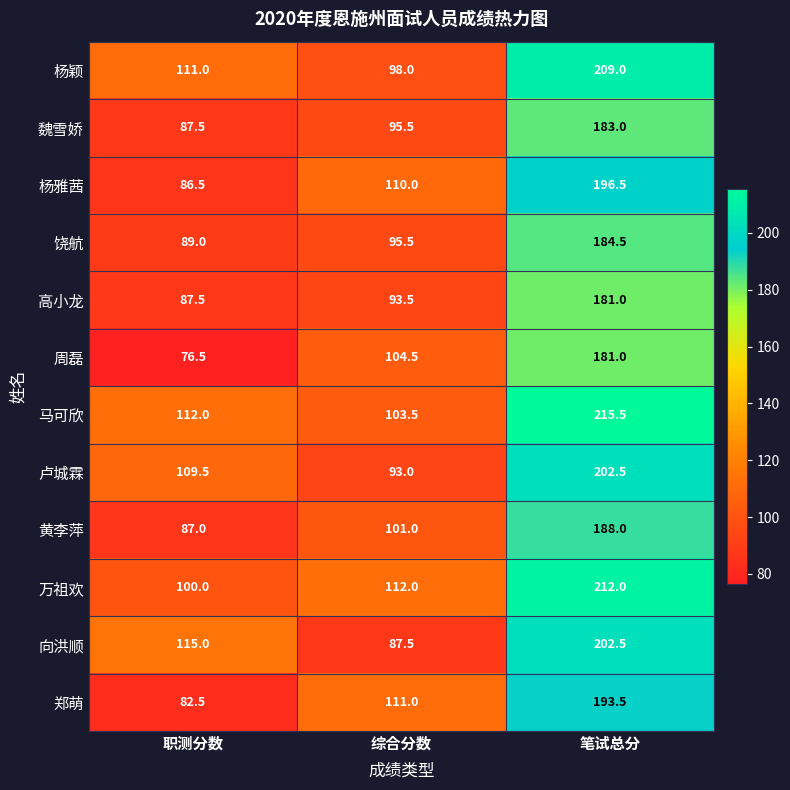

What is the difference between the maximum and minimum values in the 高小龙 series?

93.5